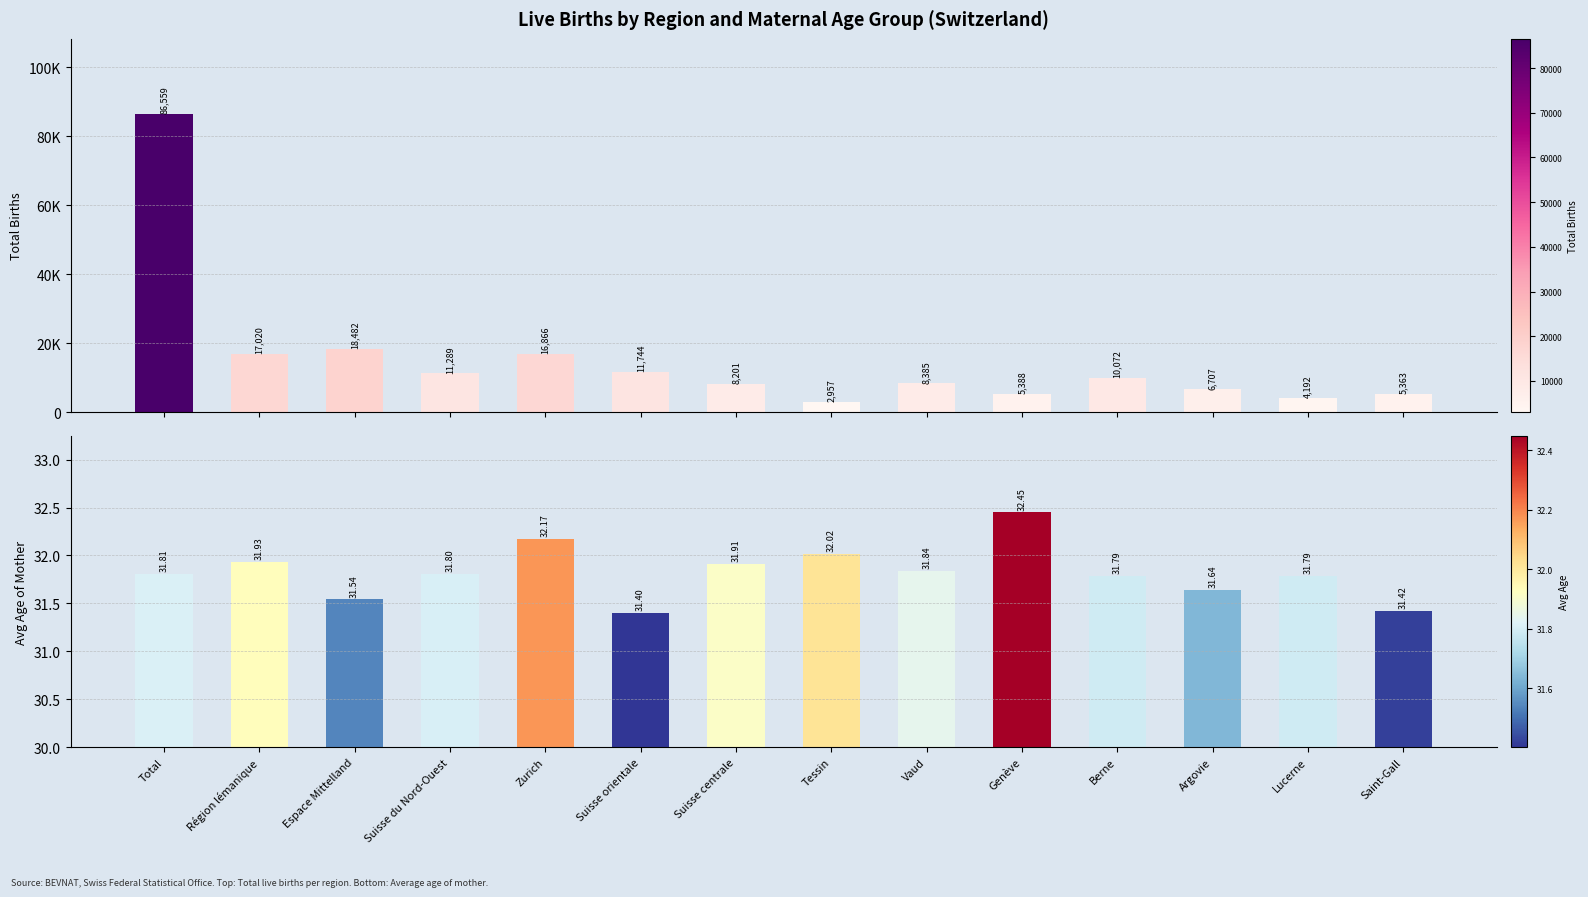

How many bars are there in each group?

2